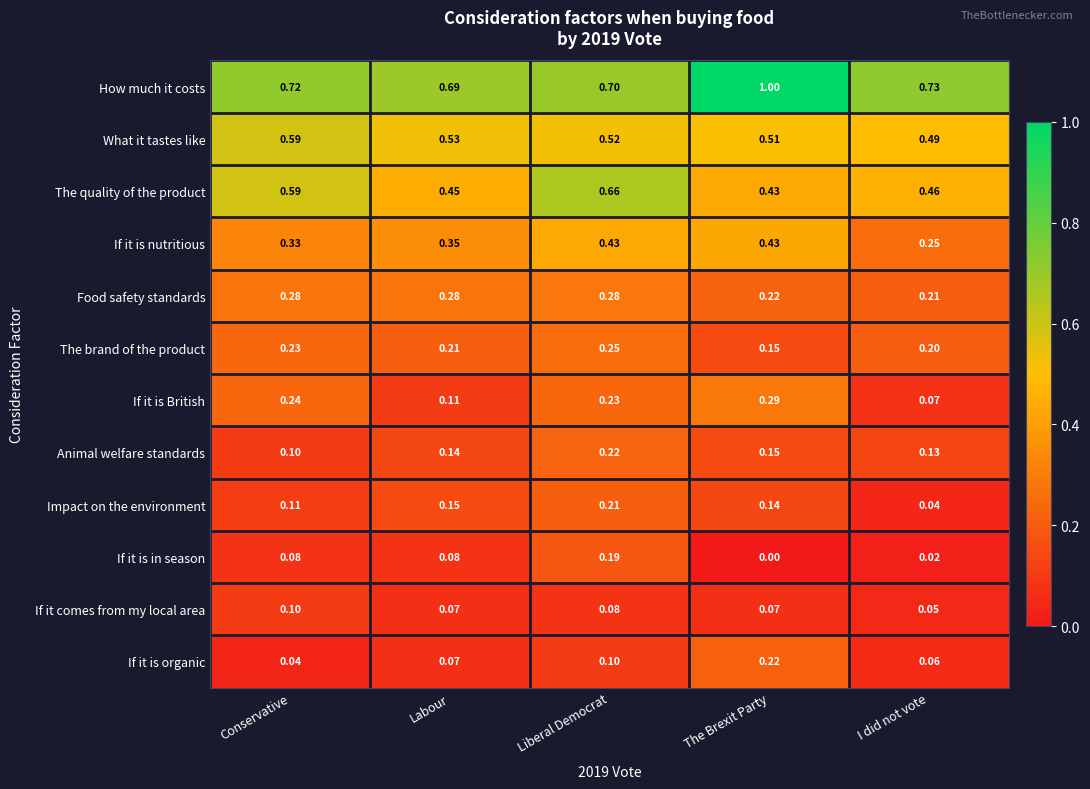

Which series has the widest spread of values?

How much it costs